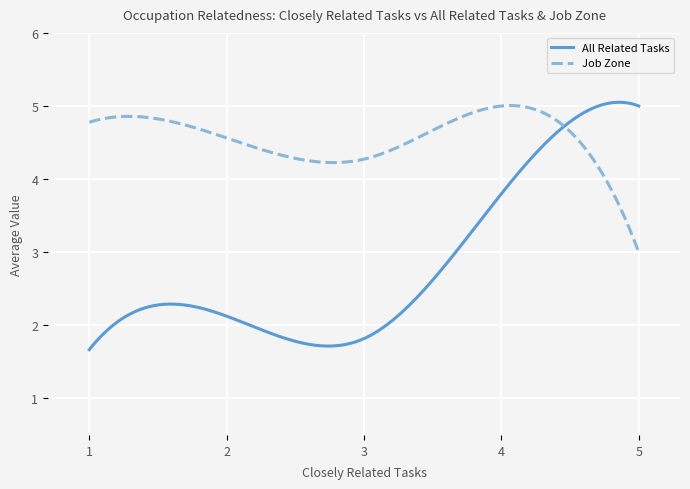

Which series has the largest total across all categories?

Job Zone